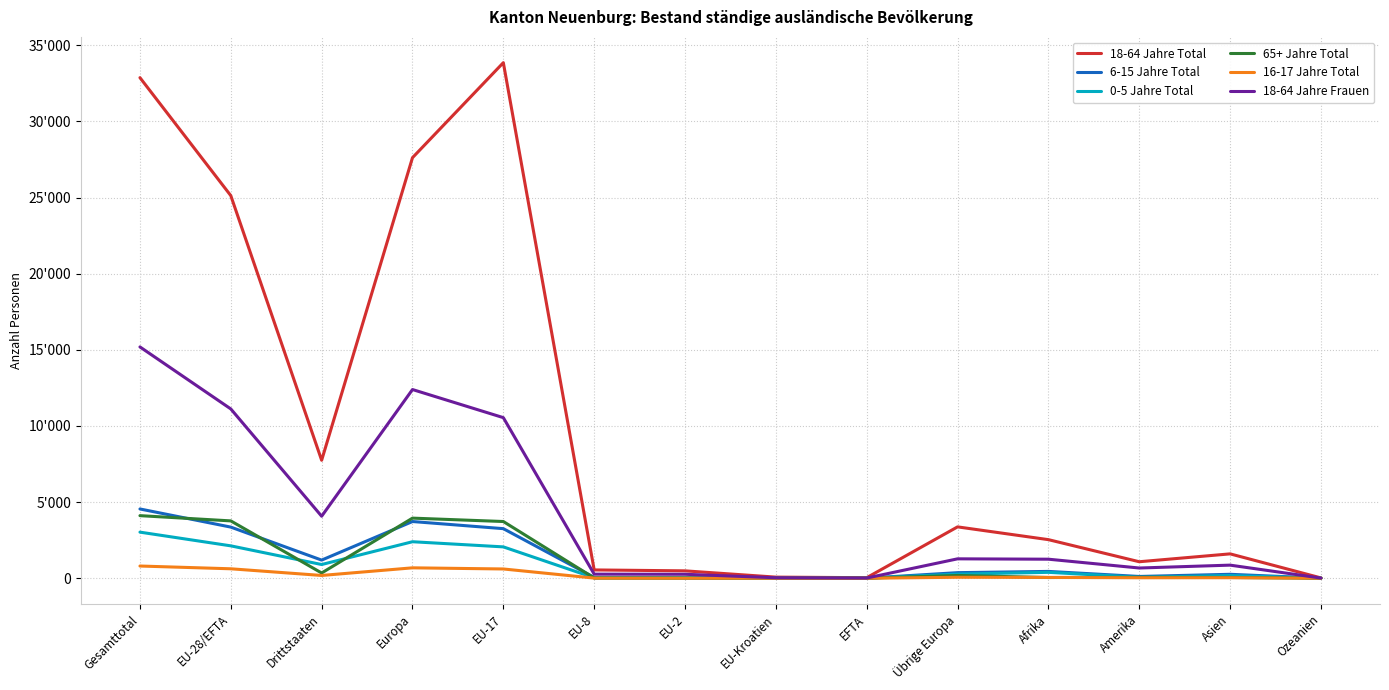

What are all the series names shown in the legend?

18-64 Jahre Total, 6-15 Jahre Total, 0-5 Jahre Total, 65+ Jahre Total, 16-17 Jahre Total, 18-64 Jahre Frauen